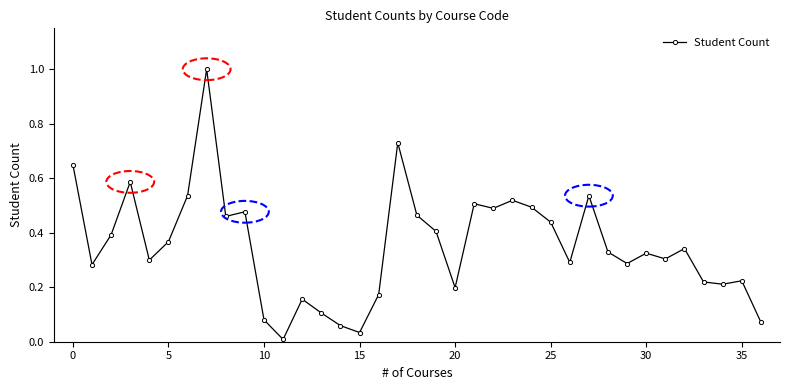

What is the sum of all values?

13.1